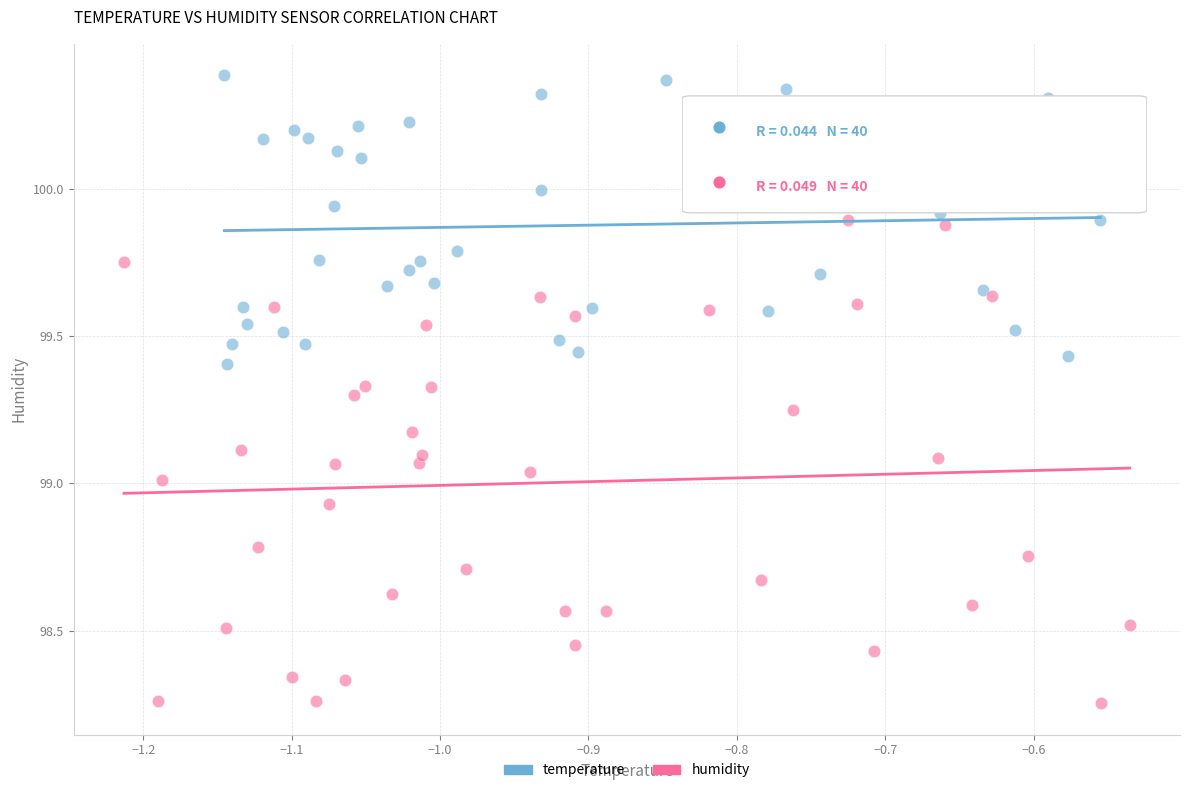

Which series contains the highest Y value?

temperature